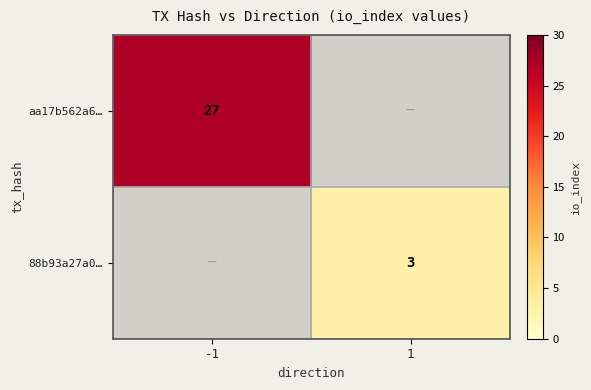

At which category does the chart reach its minimum across all series?

1